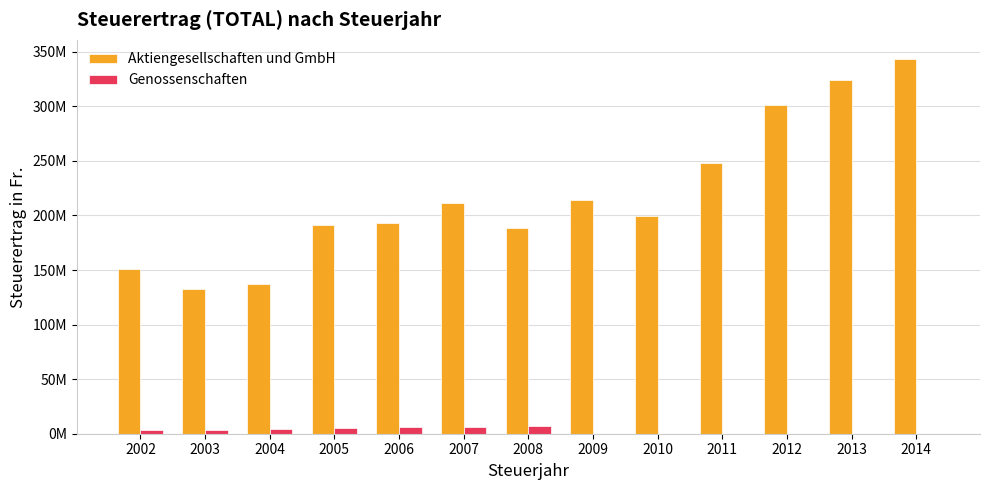

Which category has the lowest value in the Genossenschaften series?

2009